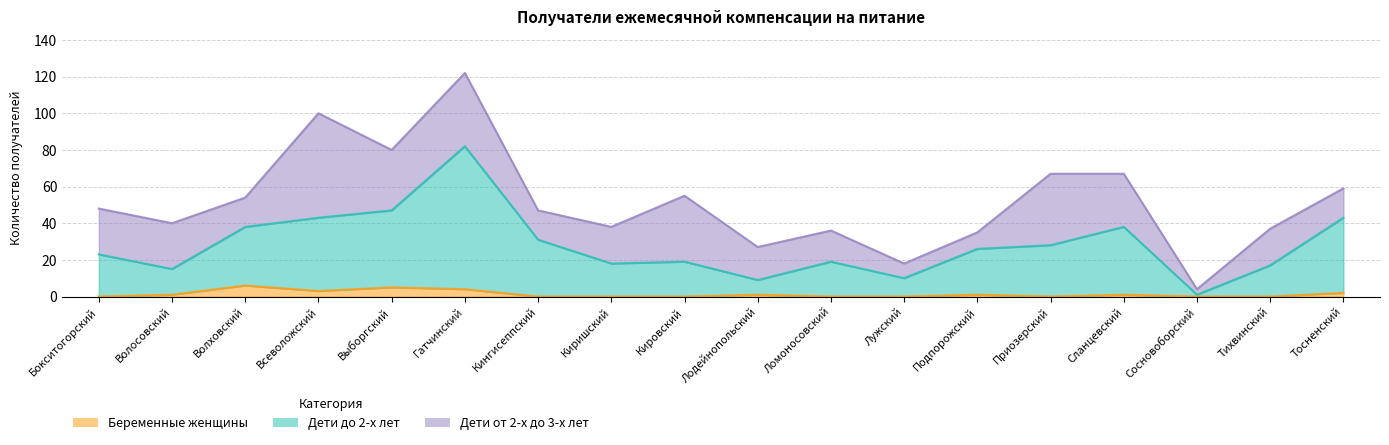

What is the label of the 7th point from the right?

Лужский